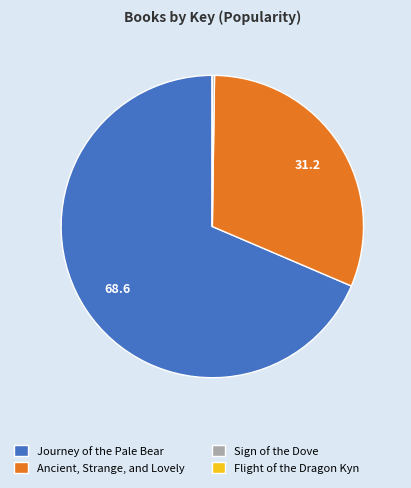

Is it true that Ancient, Strange, and Lovely is 21% of the pie?

False